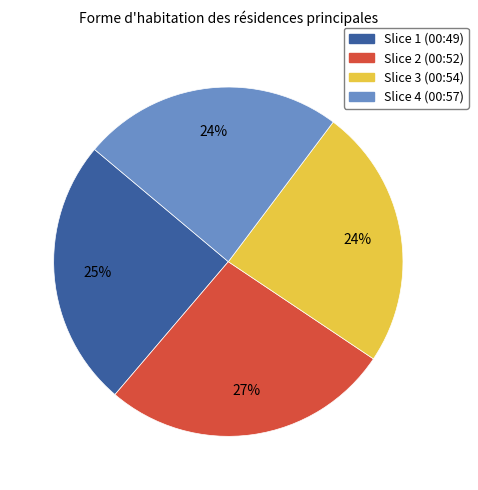

What is the ratio of the value at Slice 3 (00:54) to the value at Slice 2 (00:52)?

0.9